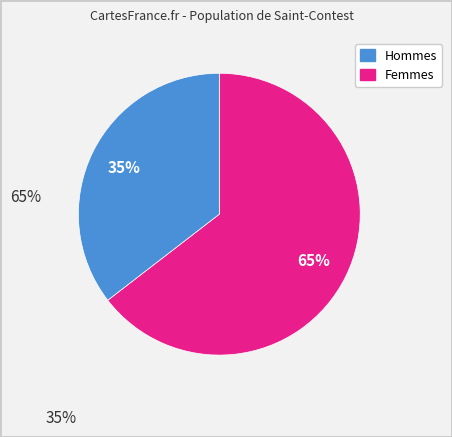

To the nearest percent, what is the average slice percentage?

50%